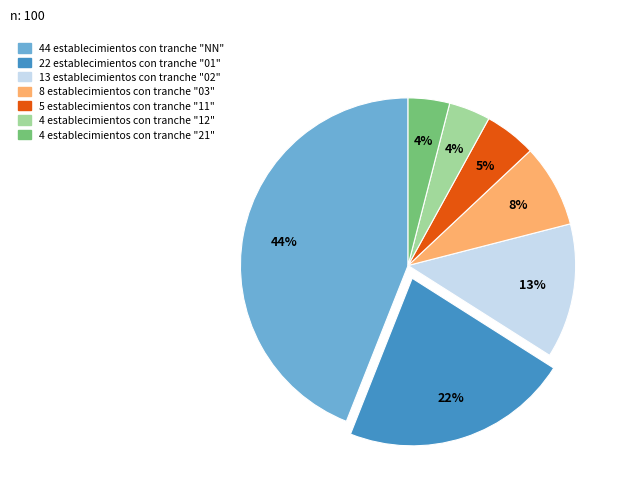

Count the number of slices in the pie.

7